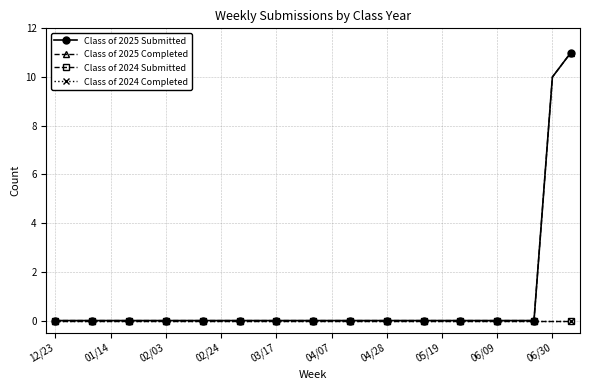

Does the chart have visible grid lines?

Yes